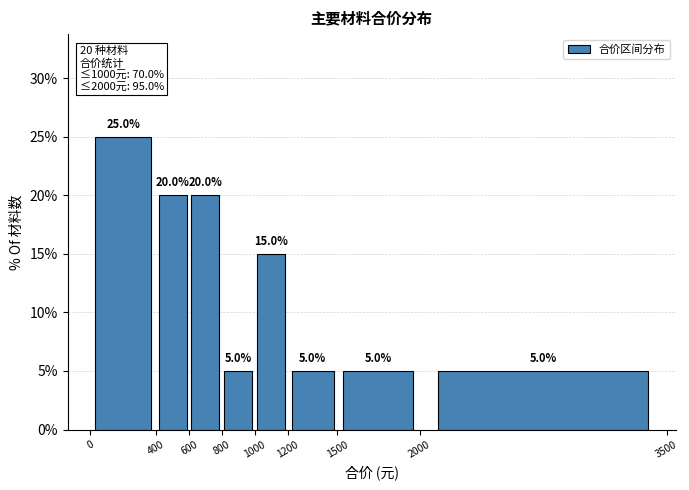

Reading left to right, list every bar in this chart as the range it spans on the x-axis followed by its height.

0 to 400: 25.0
400 to 600: 20.0
600 to 800: 20.0
800 to 1000: 5.0
1000 to 1200: 15.0
1200 to 1500: 5.0
1500 to 2000: 5.0
2000 to 3500: 5.0